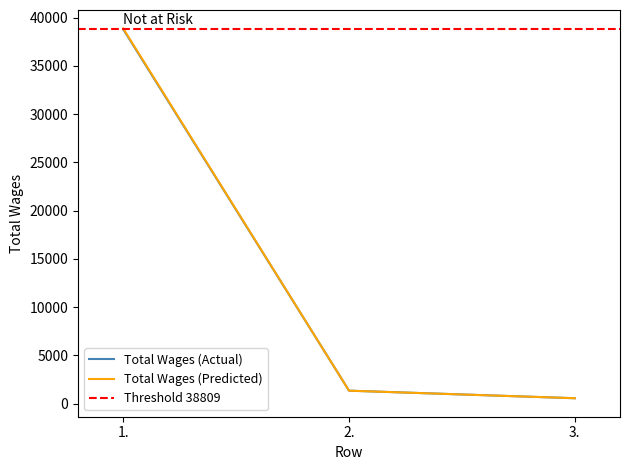

What is the minimum value shown in the chart?

555